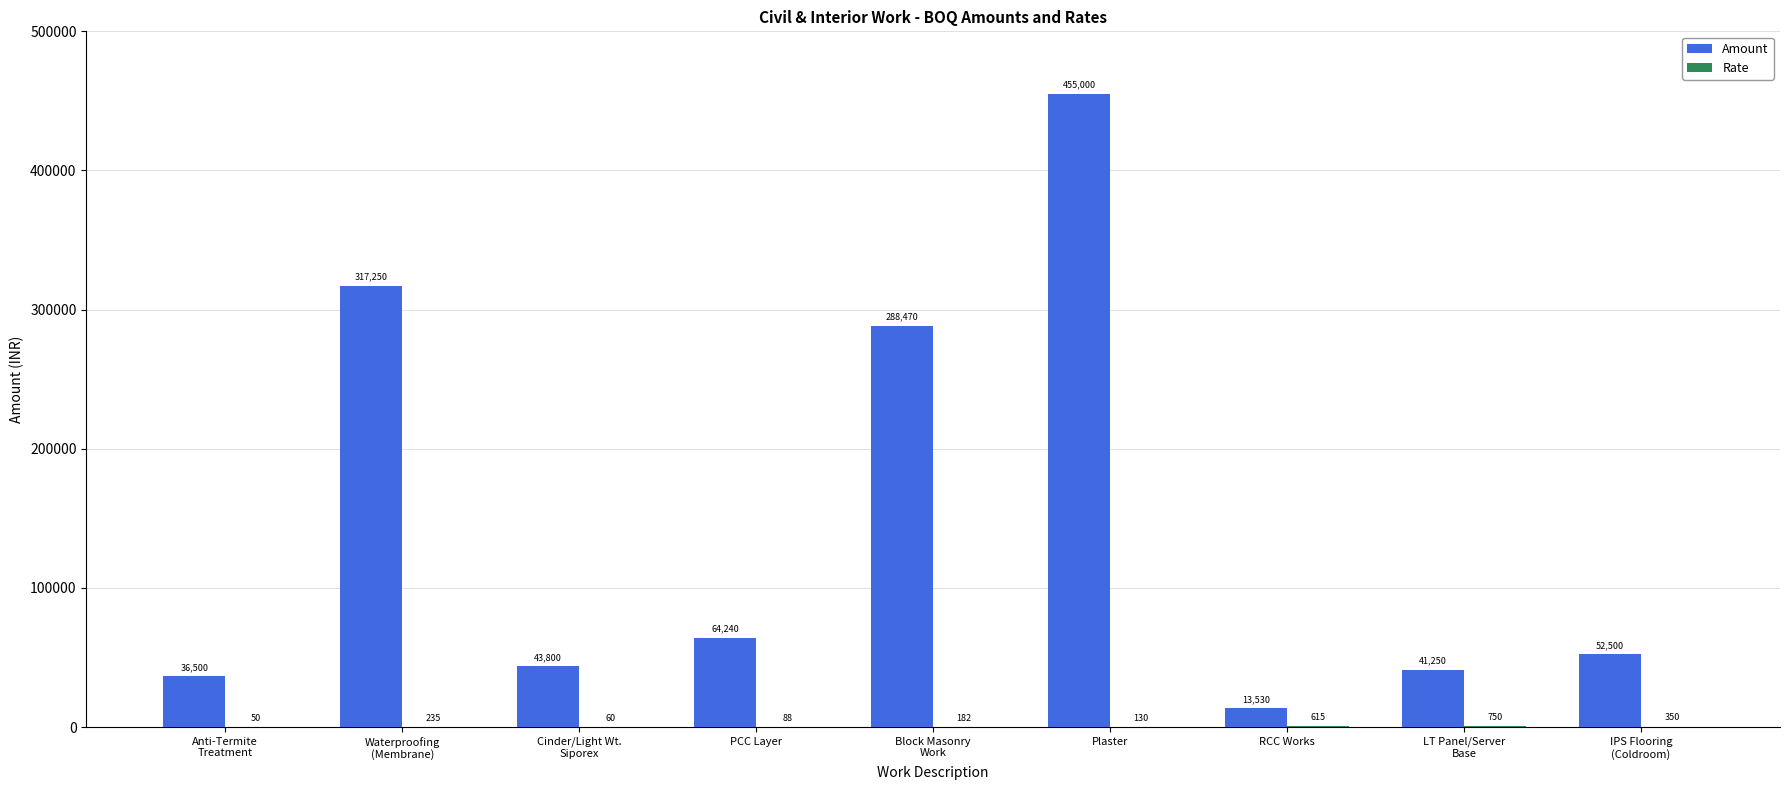

Is it true that Amount equals 64240 at PCC Layer?

True